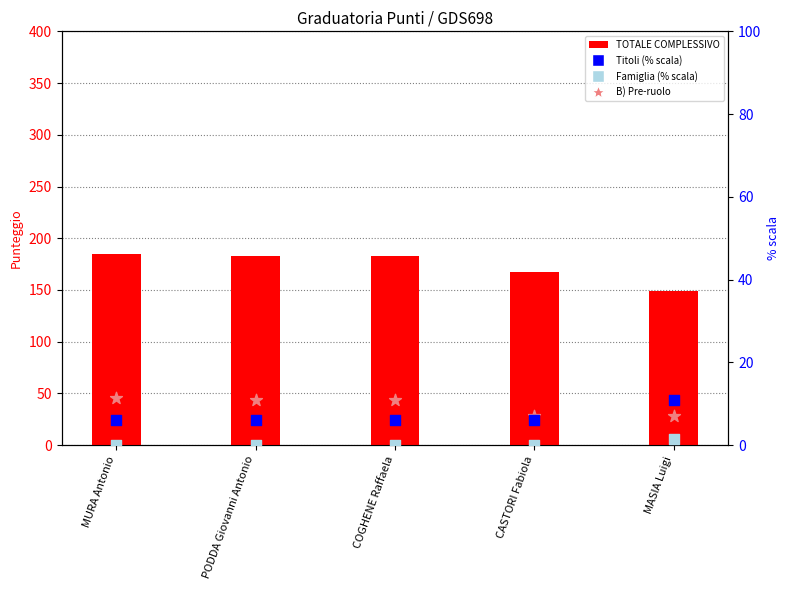

At which category is the sum across all series the highest?

MURA Antonio